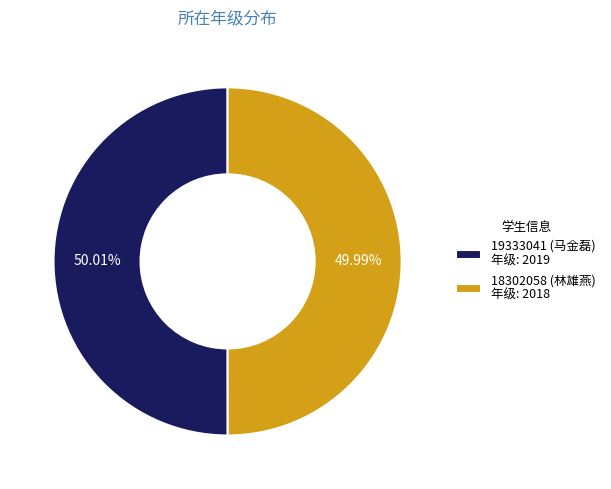

Approximately how many times larger is the value at 19333041 (马金磊) 年级: 2019 compared to 18302058 (林雄燕) 年级: 2018?

1.0